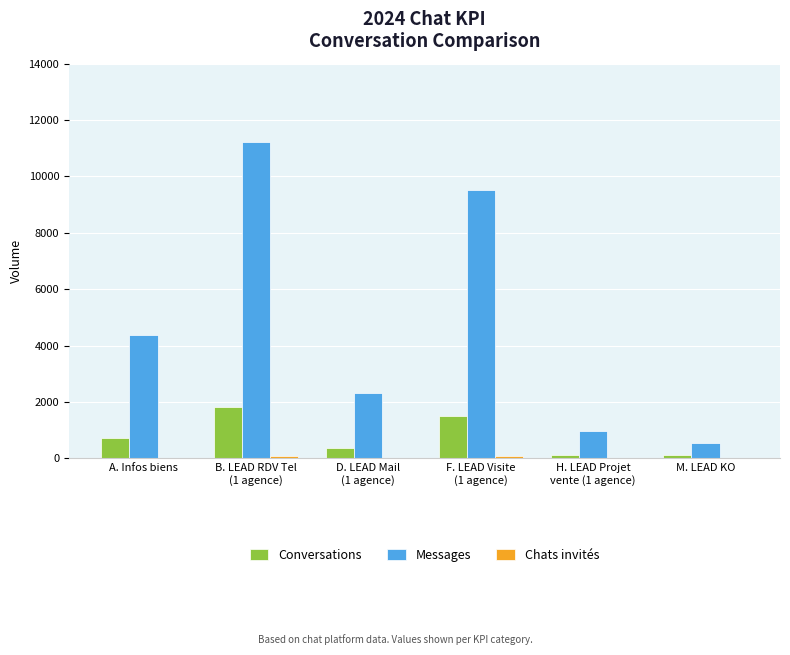

What is the difference between the Conversations values at D. LEAD Mail
(1 agence) and A. Infos biens?

365